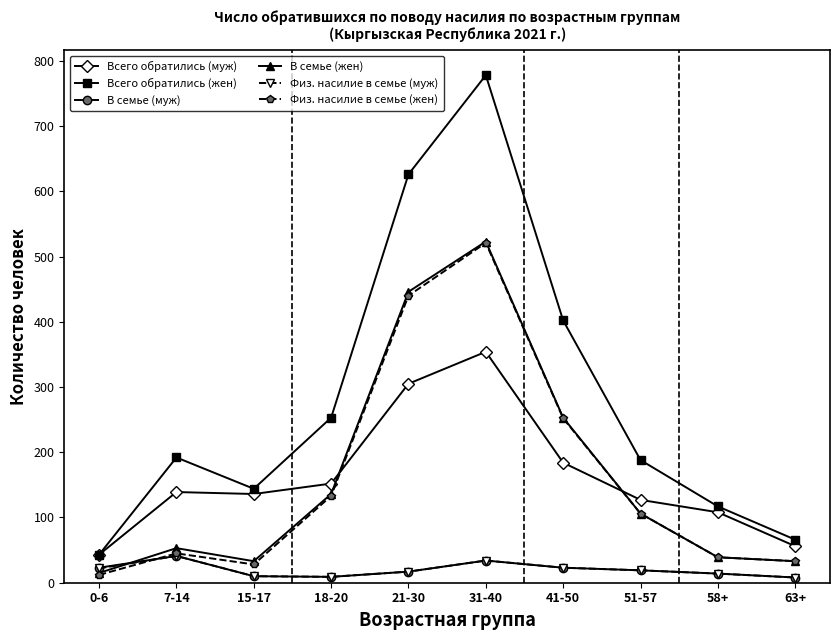

True or false: Физ. насилие в семье (жен) has a value of 106 at 51-57.

True